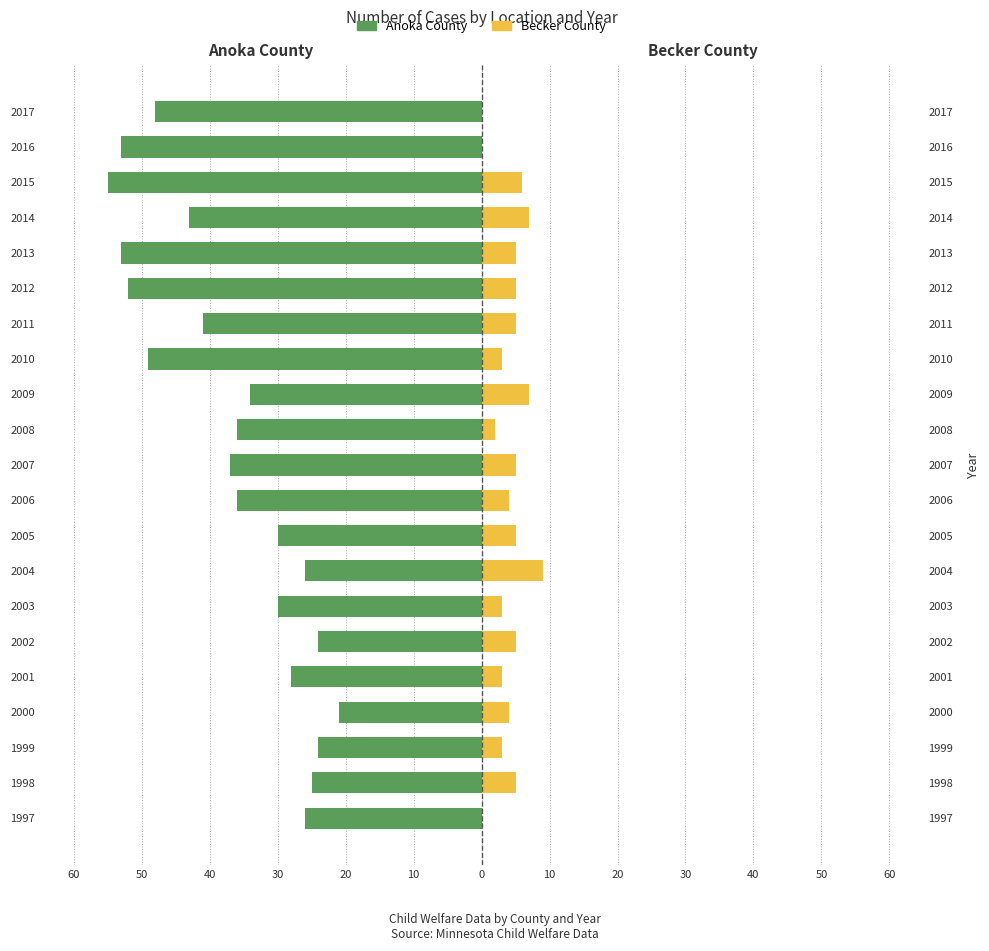

What is the label of the 7th bar from the right?

14